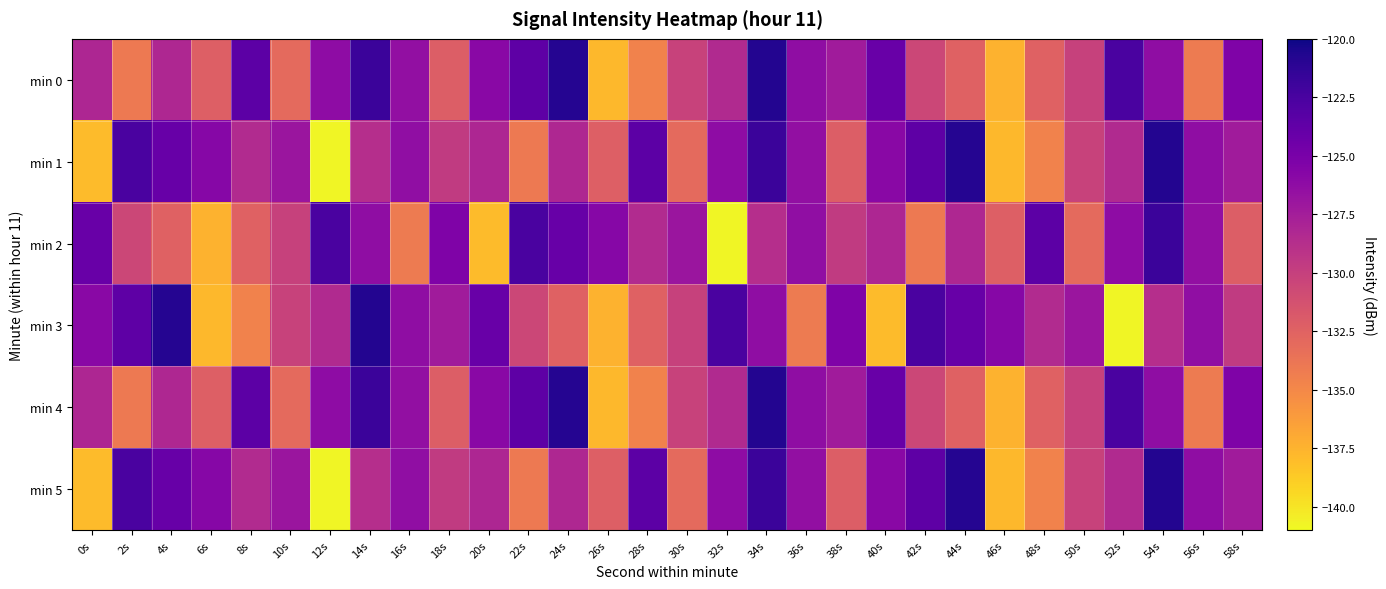

Rank the series at 36s from highest to lowest value.

min 0, min 4, min 2, min 1, min 5, min 3